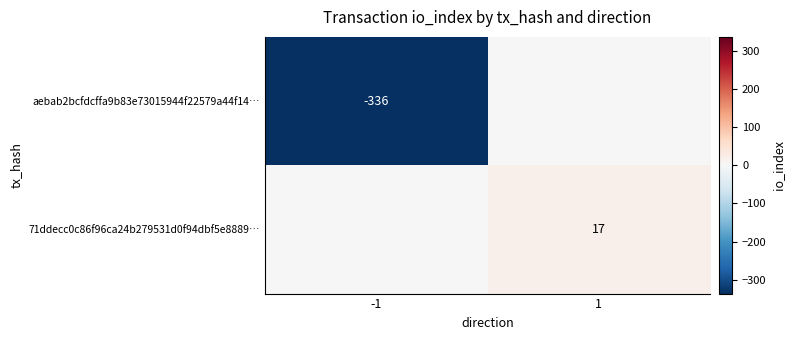

At which category is the sum across all series the highest?

1